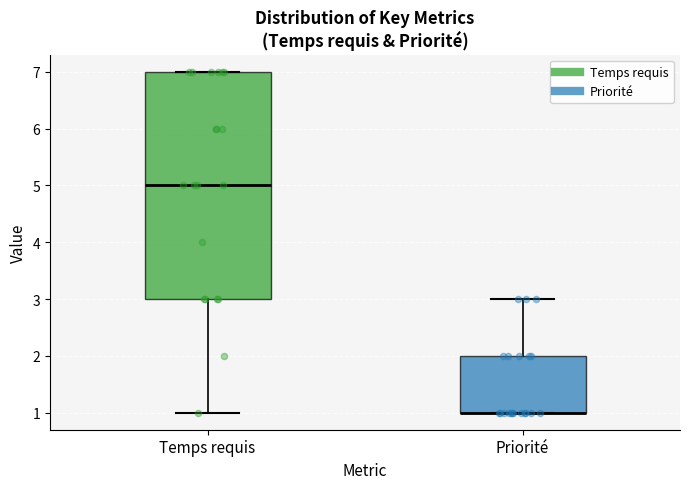

Reading left to right, transcribe this box plot: for each box, give where its median line is, the range the box spans, and where its two whiskers end, as read against the y-axis. The values are not printed on the chart, so give them approximately, as read against the axis.

Temps requis: median 5, box 3 to 7, whiskers 1 to 7
Priorité: median 1 (drawn on the box's lower edge), box 1 to 2, whiskers 1 to 3